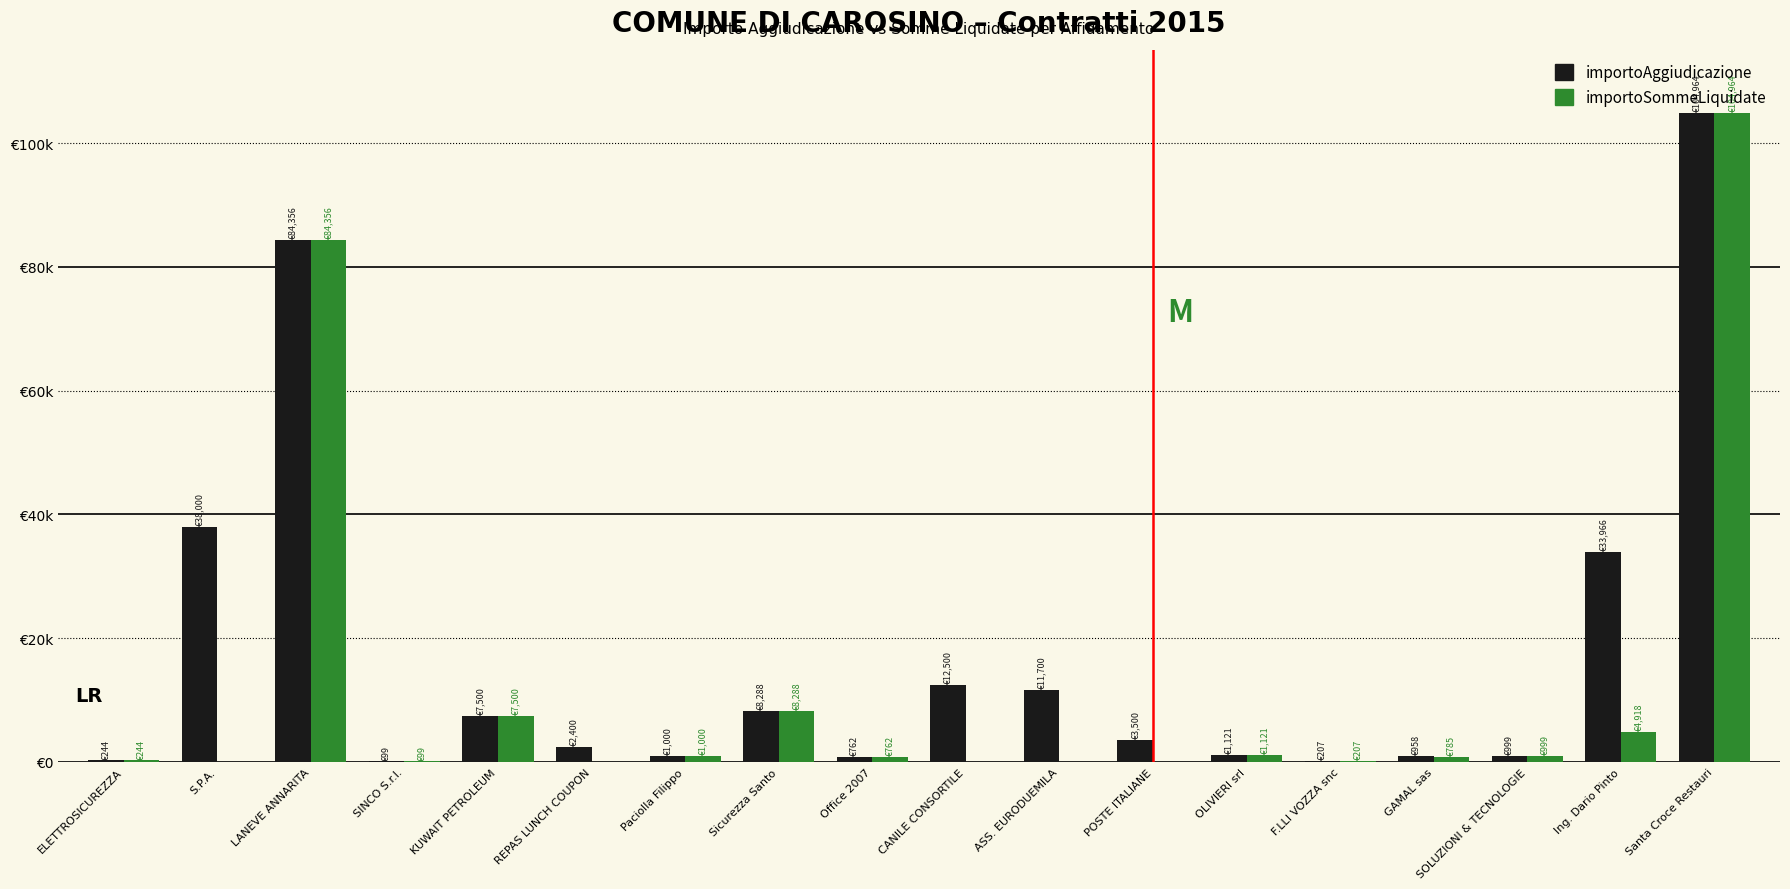

Is the value of importoAggiudicazione at GAMAL sas greater than the value of importoSommeLiquidate at LANEVE ANNARITA?

No